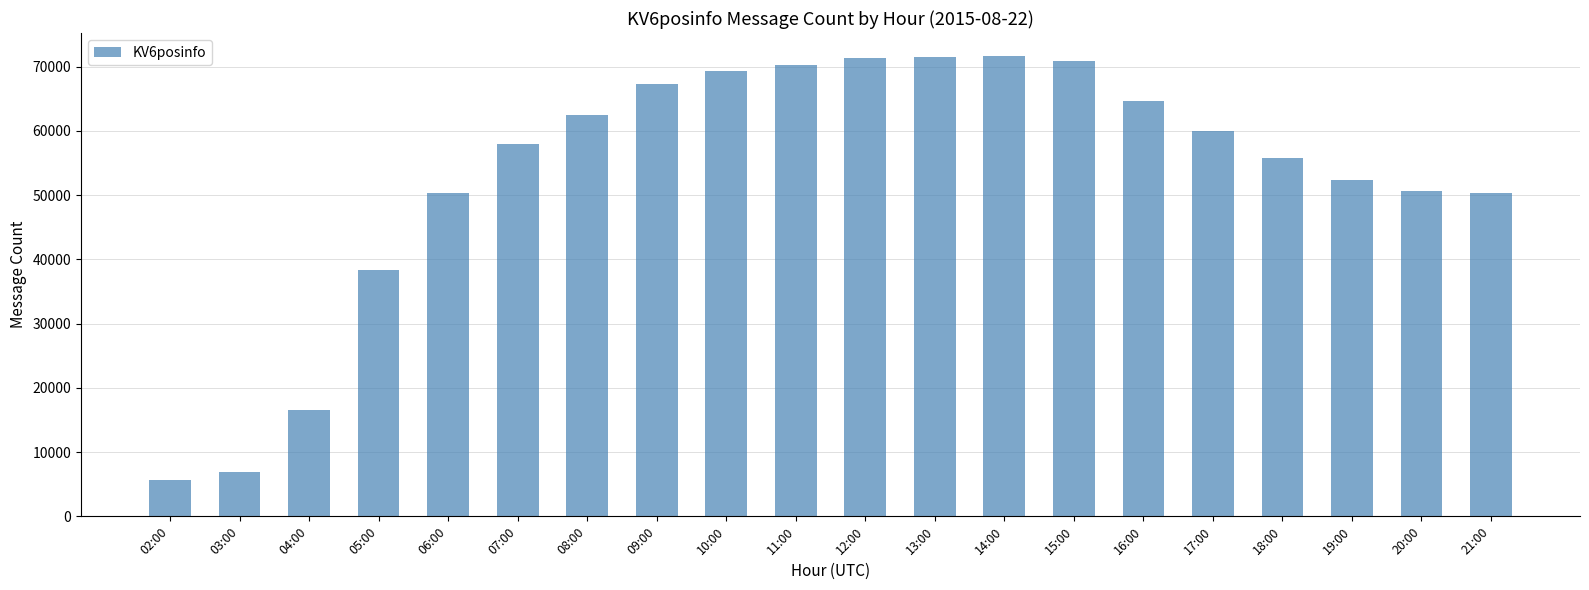

Between 12:00 and 09:00, which is larger?

12:00